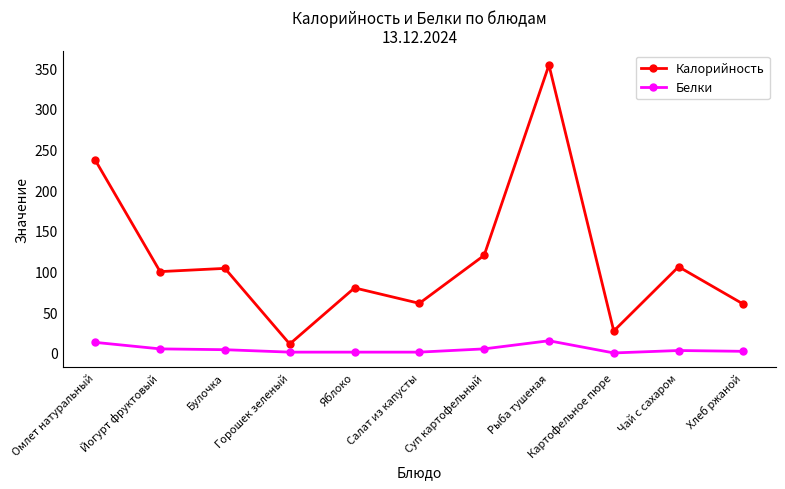

True or false: Белки and Калорийность cross at least once.

False